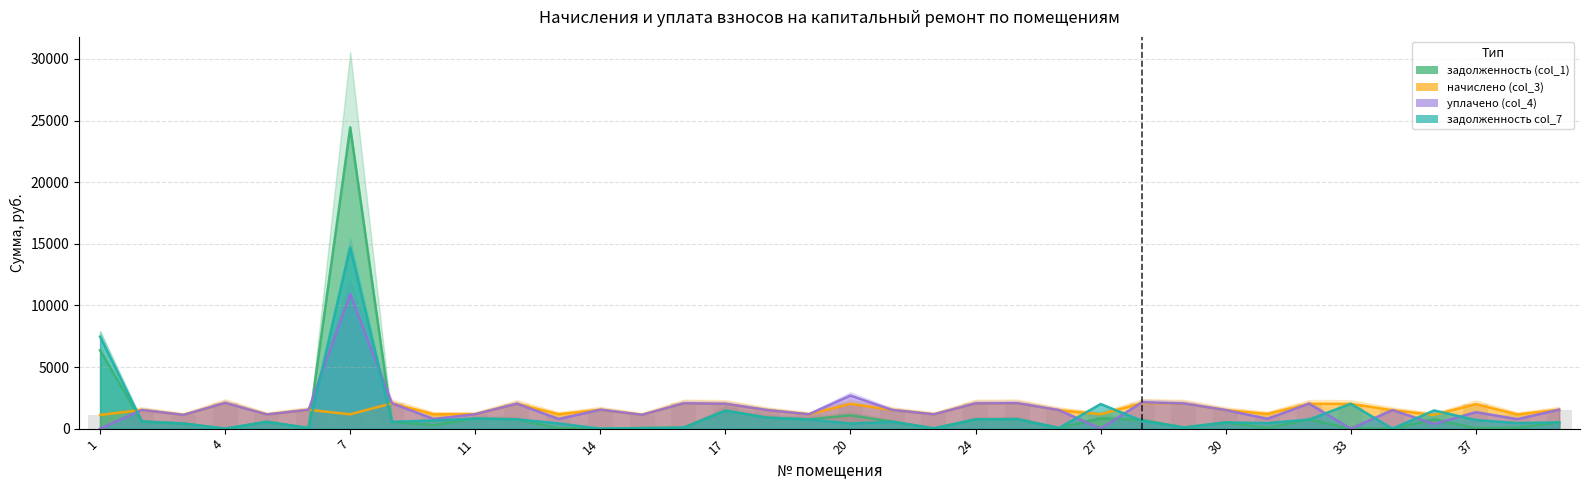

What is the difference between the задолженность (col_1) values at 27 and 38?

756.3